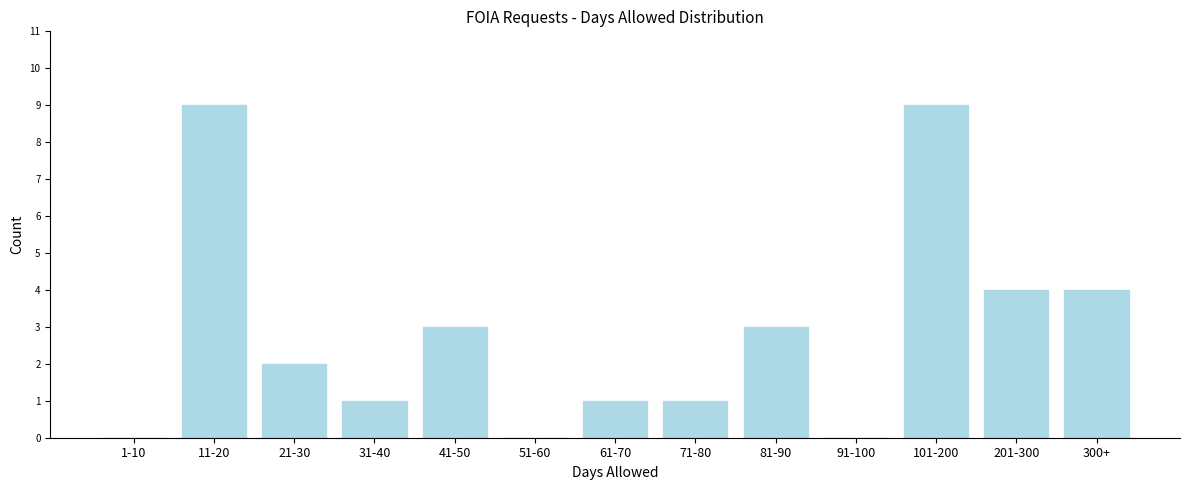

Reading left to right, transcribe all the data shown in this chart.

1-10=0	11-20=9	21-30=2	31-40=1	41-50=3	51-60=0	61-70=1	71-80=1	81-90=3	91-100=0	101-200=9	201-300=4	300+=4